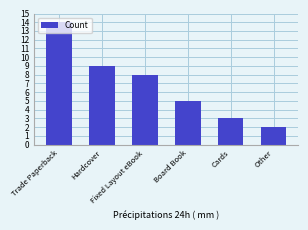

What is the sum of all values?

41